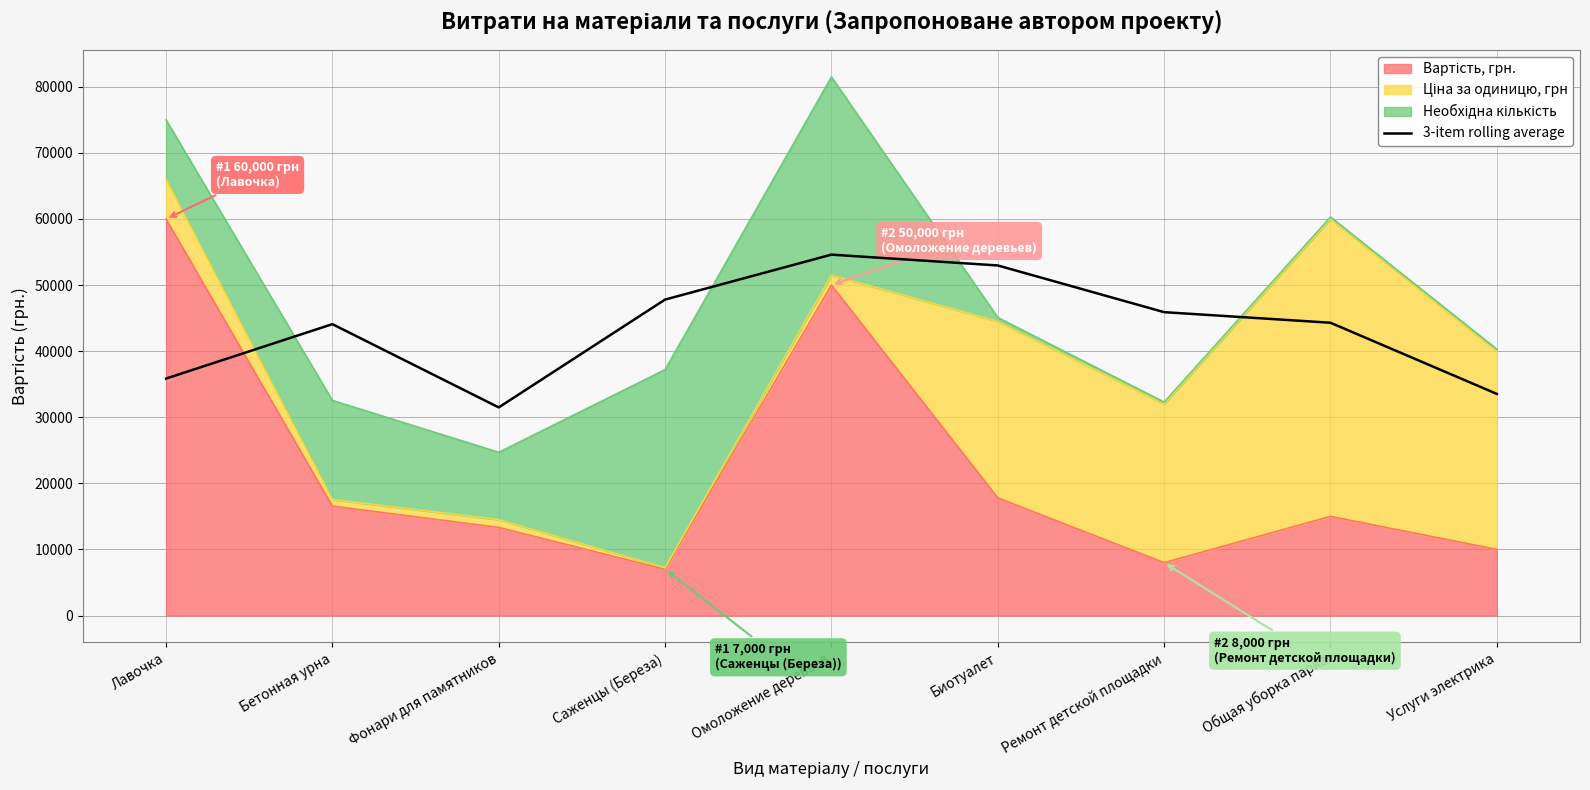

Does the chart have visible grid lines?

Yes